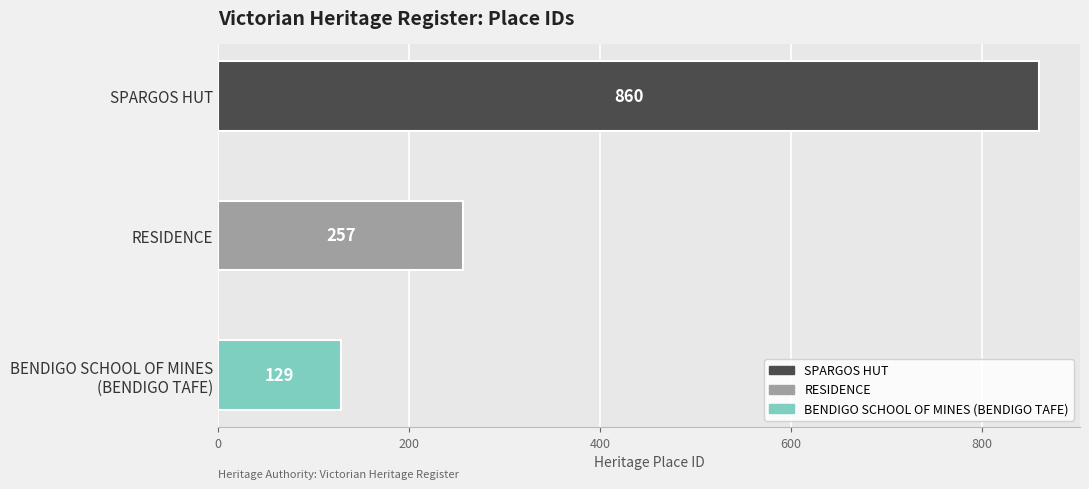

What value does the data have at RESIDENCE, to the nearest 100?

300